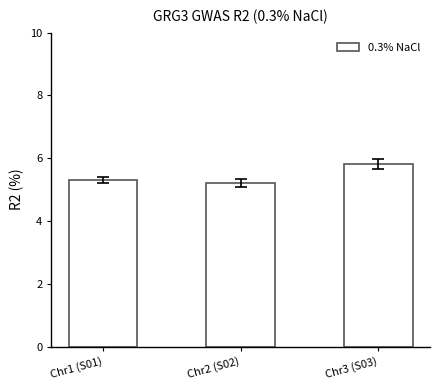

The value at Chr3 (S03) is 5.8. True or false?

True